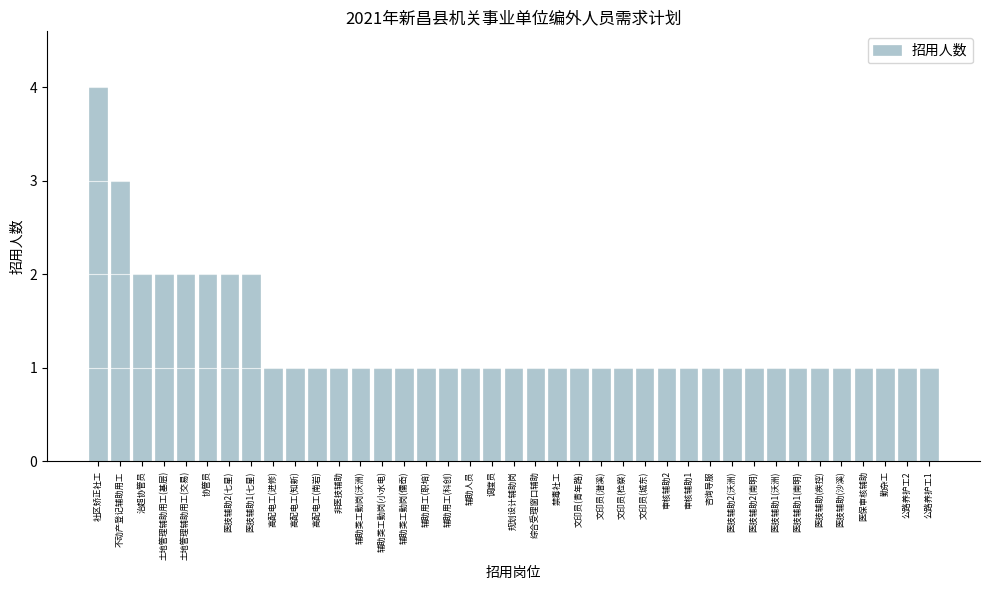

Which label corresponds to the largest value in the chart?

社区矫正社工